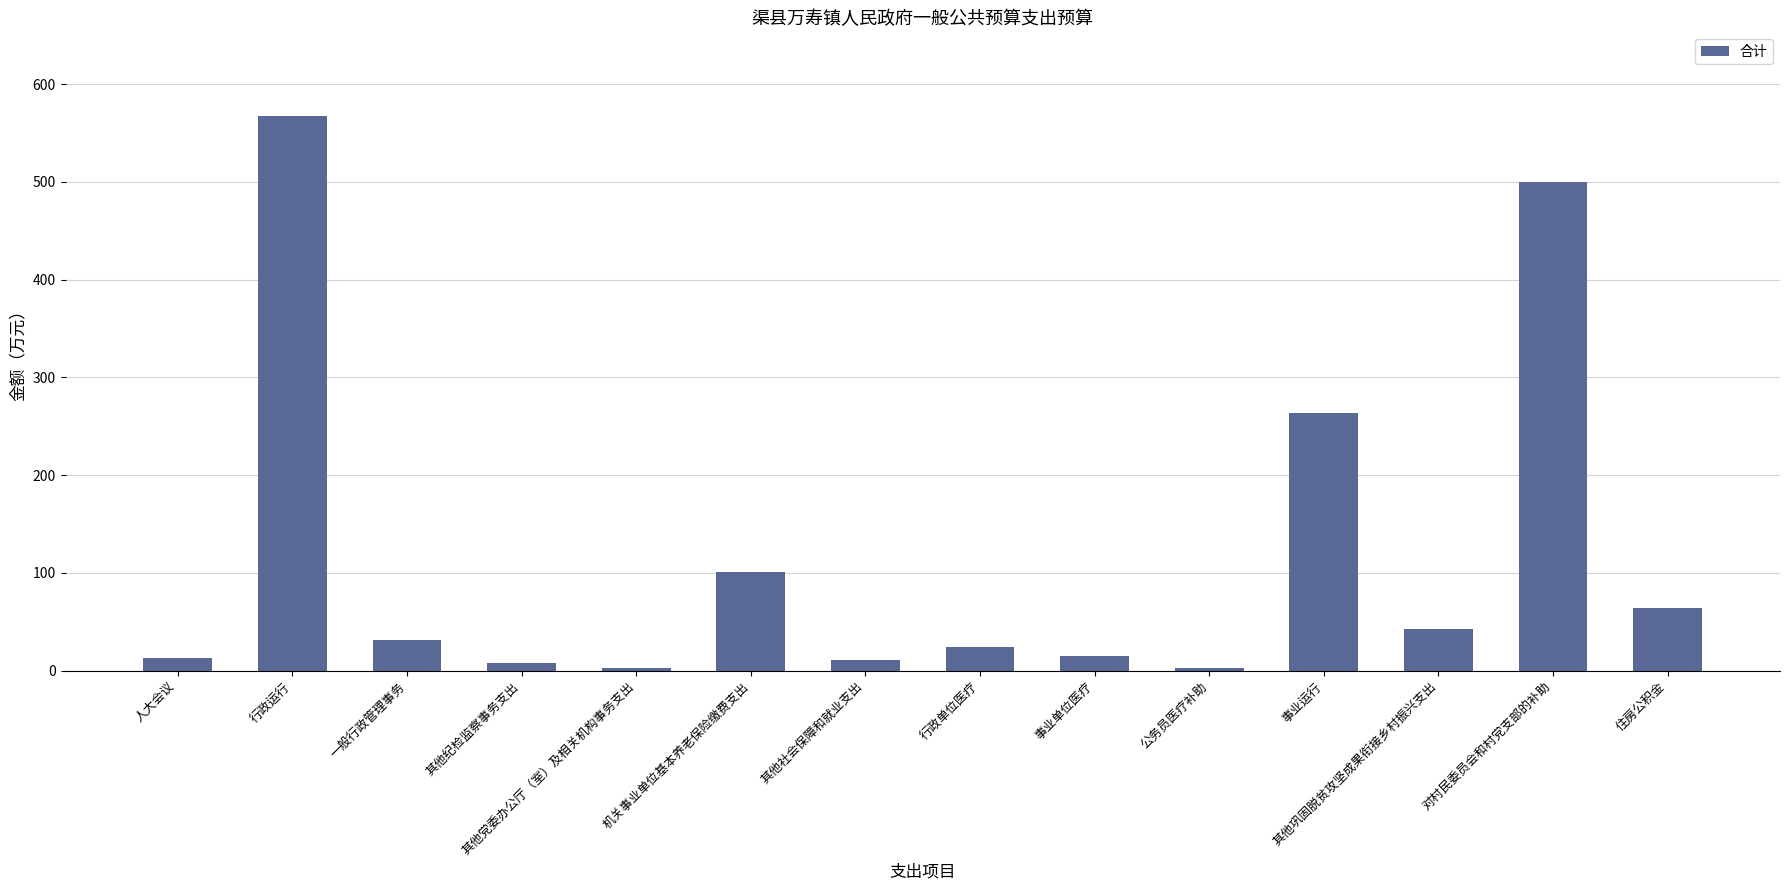

The value at 其他巩固脱贫攻坚成果衔接乡村振兴支出 is 42.8. True or false?

True